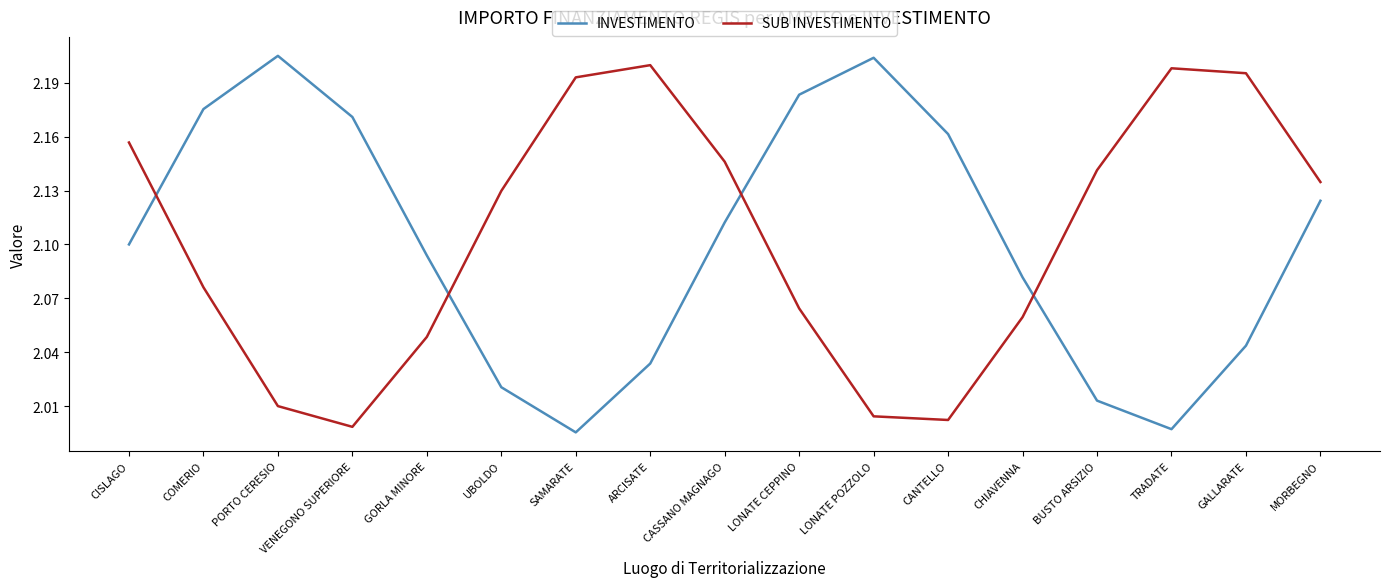

Rank the series at LONATE POZZOLO from highest to lowest value.

INVESTIMENTO, SUB INVESTIMENTO